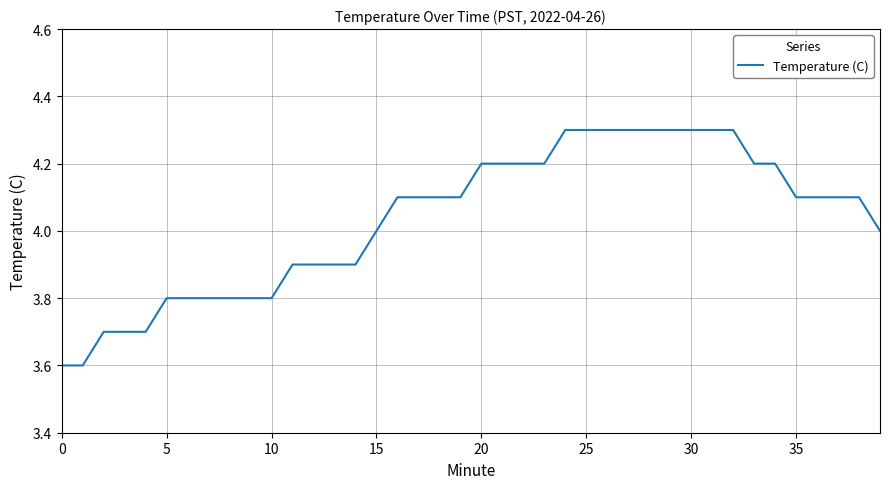

What is the average value?

4.0